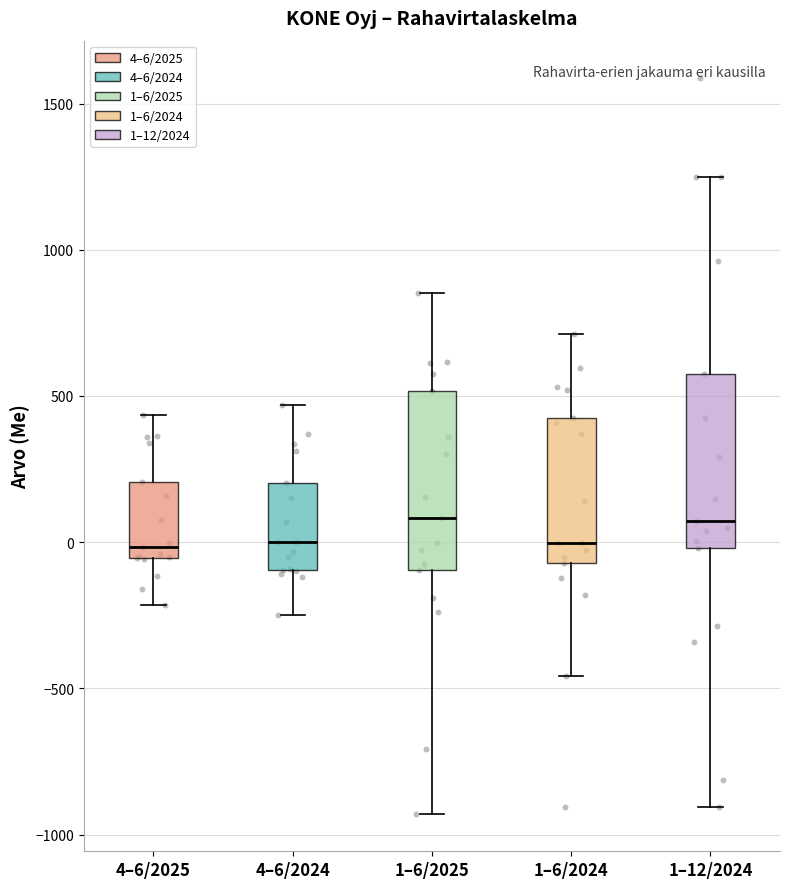

Reading left to right, transcribe this box plot: for each box, give where its median line is, the range the box spans, and where its two whiskers end, as read against the y-axis. The values are not printed on the chart, so give them approximately, as read against the axis.

4–6/2025: median 0, box -50 to 200, whiskers -200 to 450
4–6/2024: median 0, box -100 to 200, whiskers -250 to 450
1–6/2025: median 100, box -100 to 500, whiskers -950 to 850
1–6/2024: median 0, box -50 to 400, whiskers -450 to 700
1–12/2024: median 50, box 0 to 600, whiskers -900 to 1250